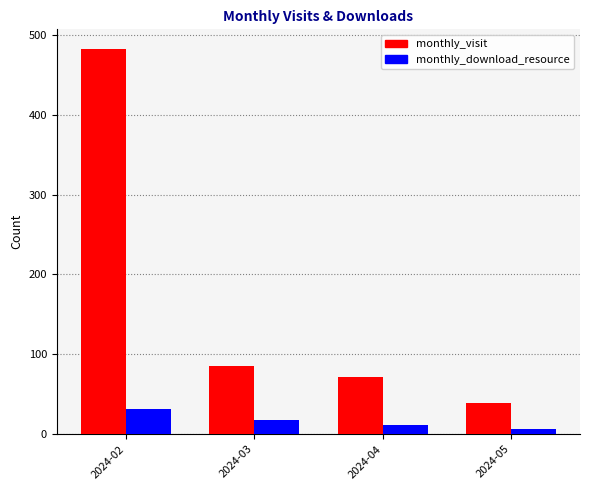

At how many categories does at least one series exceed 196?

1